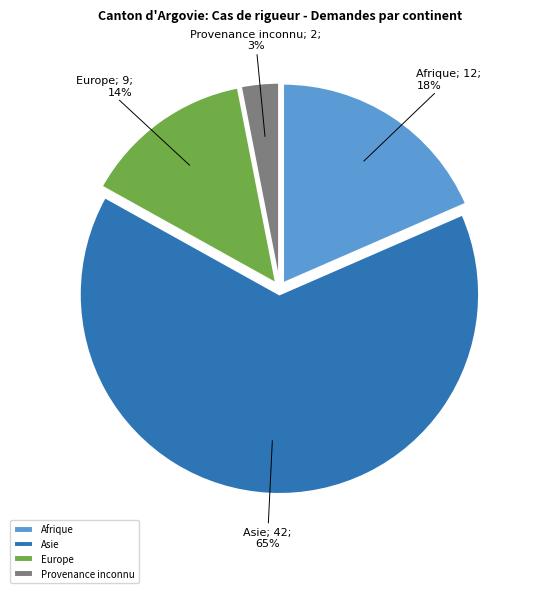

Count the number of slices in the pie.

4